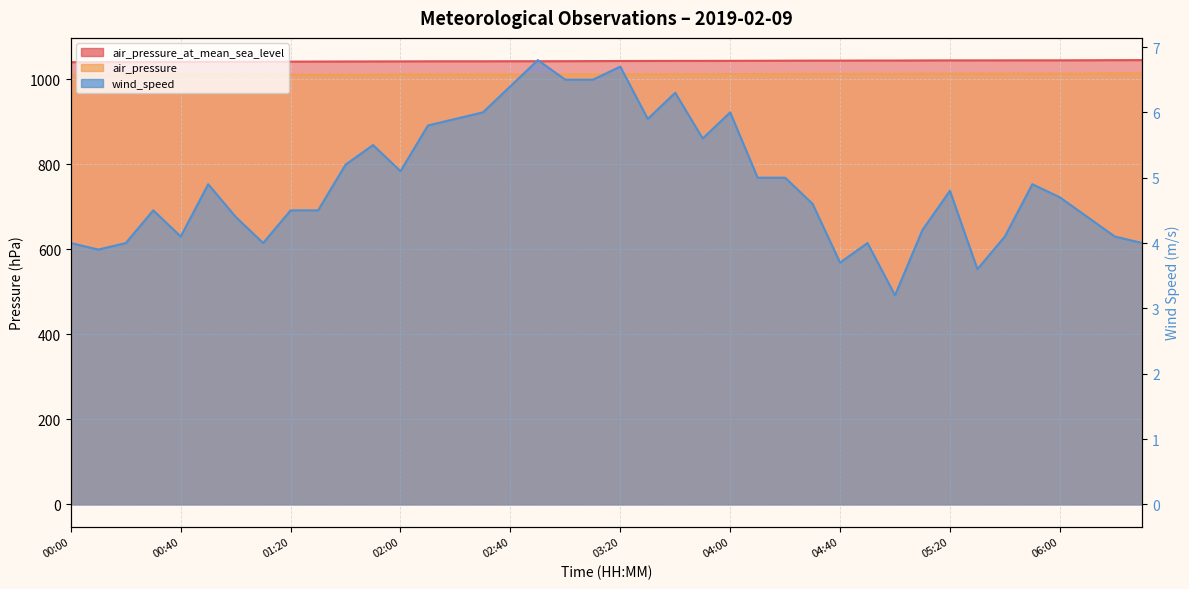

What is the label of the 15th point from the left?

02:20